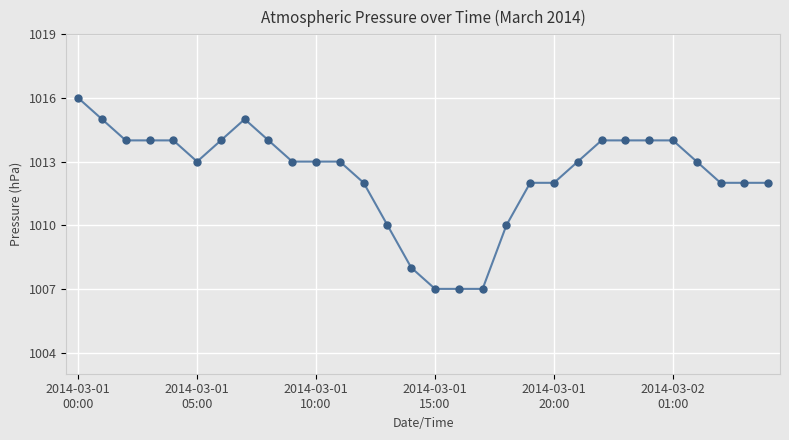

What is the sum of all values?

30371